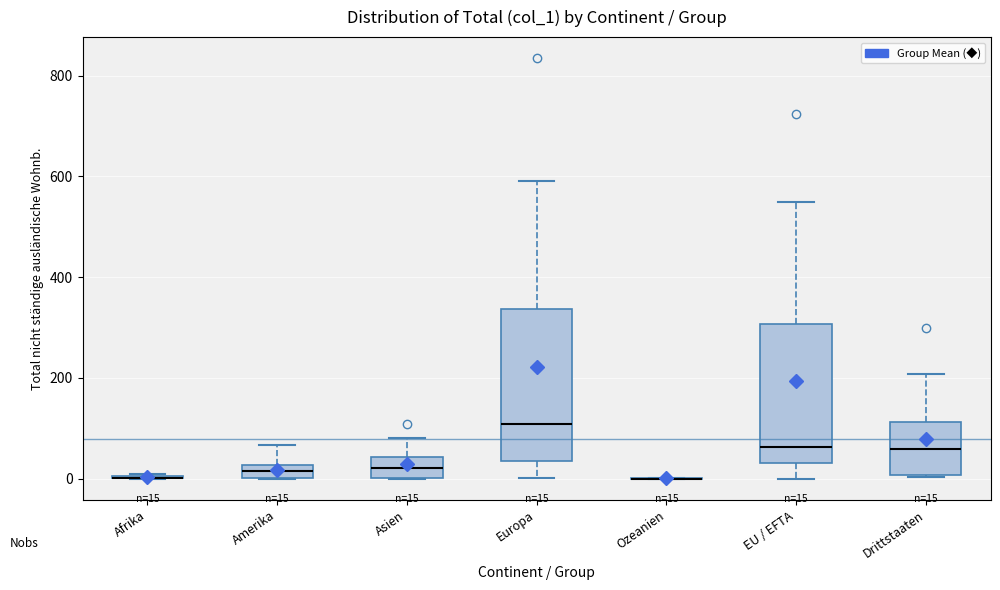

Which box is the tallest, from its lower edge to its upper edge?

Europa